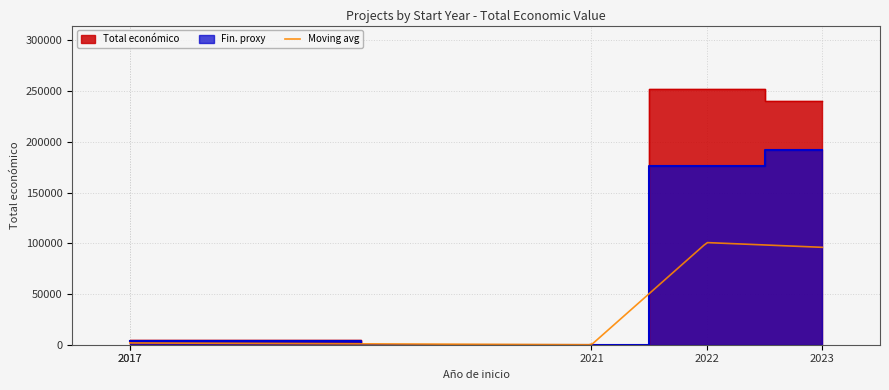

List the labels in order of value, largest first.

2022, 2023, 2017, 2017, 2021